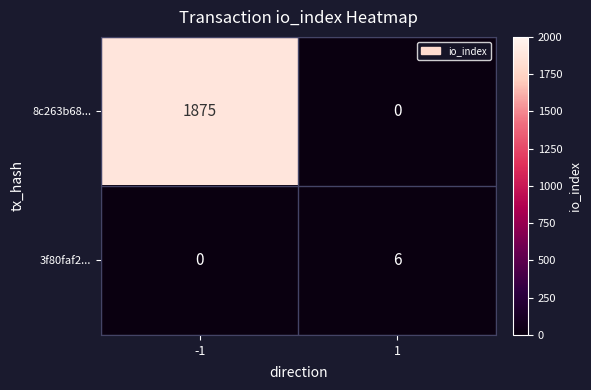

How many categories are shown in the chart?

2